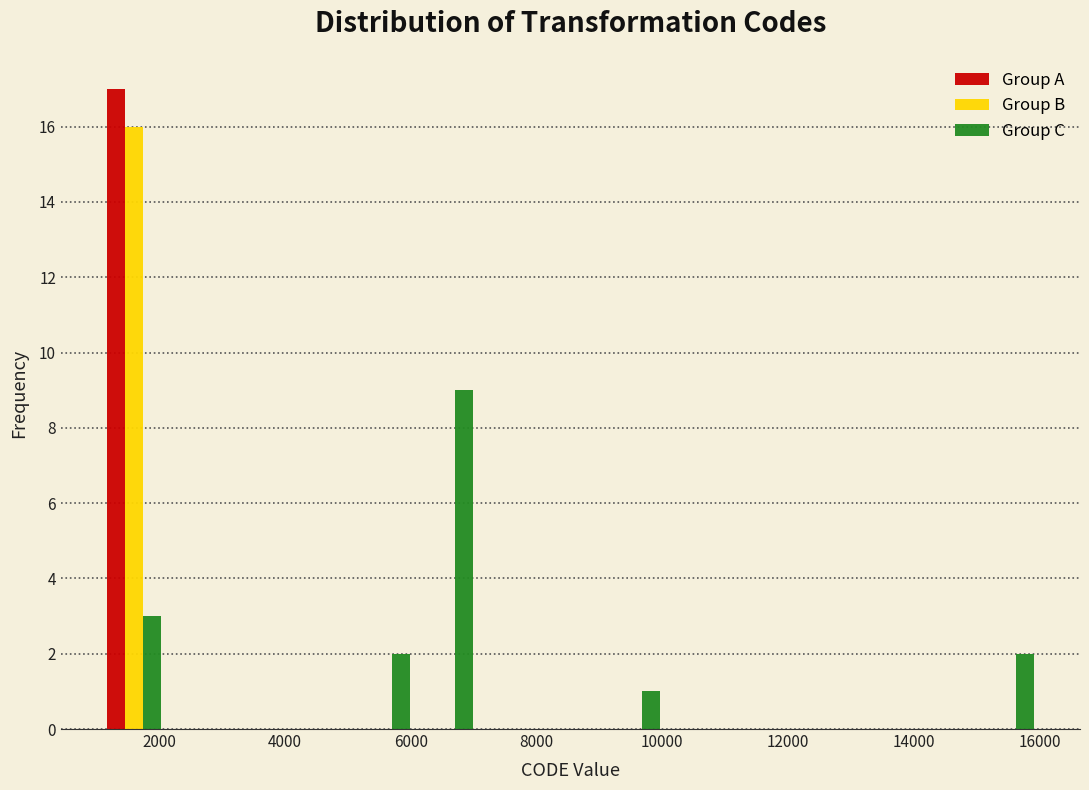

What is the height of the Group A bar covering 1200 to 2000 on the x-axis? Neither the bar edges nor the heights are printed on the chart, so give them approximately, as read against the axes.

17